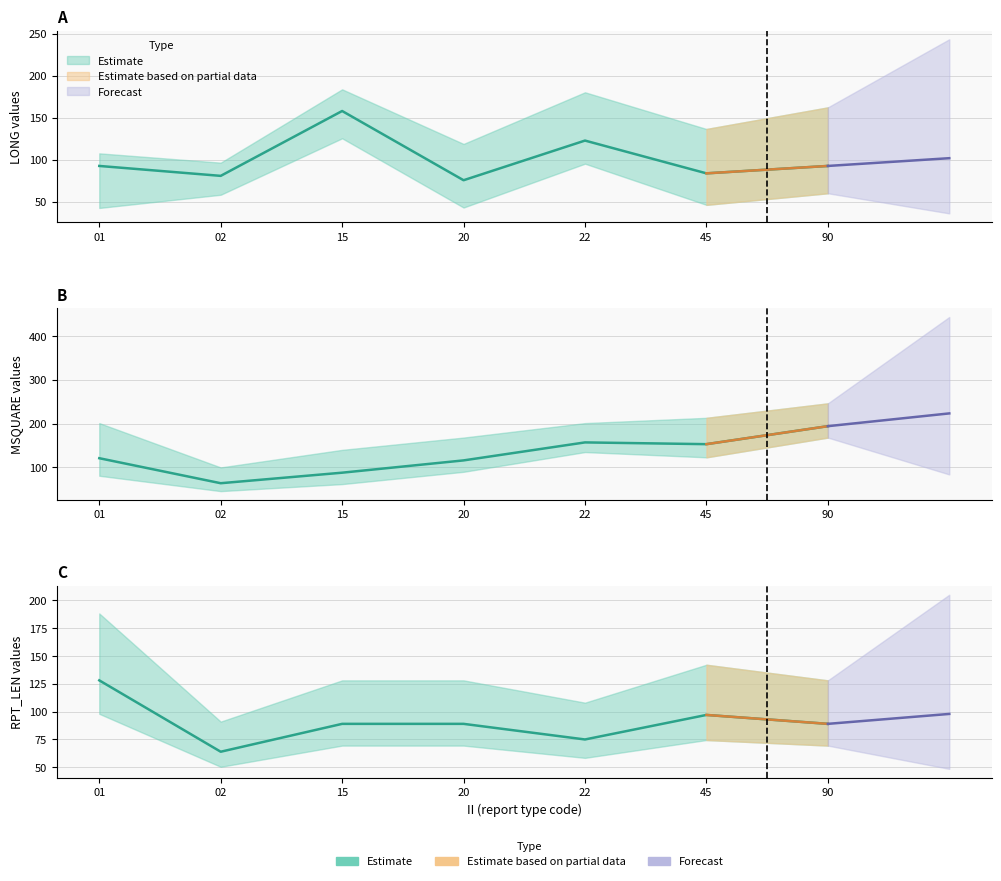

Reading left to right, what are all the values shown in this chart?

LONG: 01=92.4	02=80.6	15=157.8	20=75.4	22=122.6	45=83.6	90=92.4
MSQUARE: 01=121.0	02=64.0	15=88.0	20=116.0	22=157.0	45=153.0	90=194.0
RPT_LEN: 01=128.0	02=64.0	15=89.0	20=89.0	22=75.0	45=97.0	90=89.0